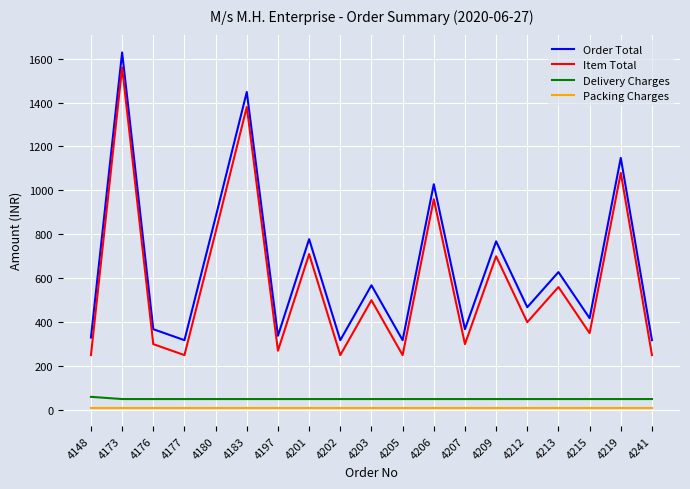

Which series has the largest total across all categories?

Order Total